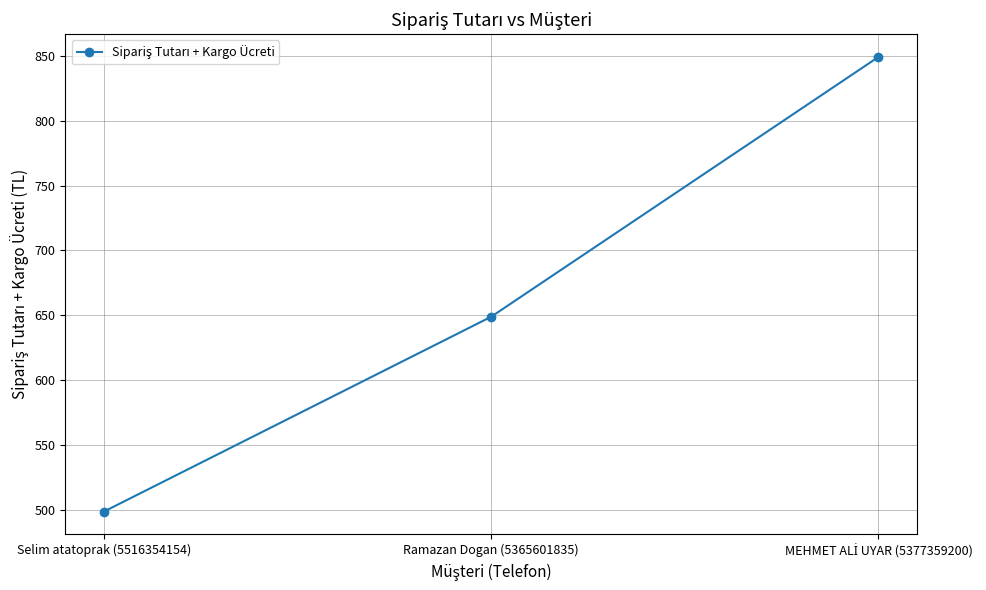

What is the sum of all values?

1997